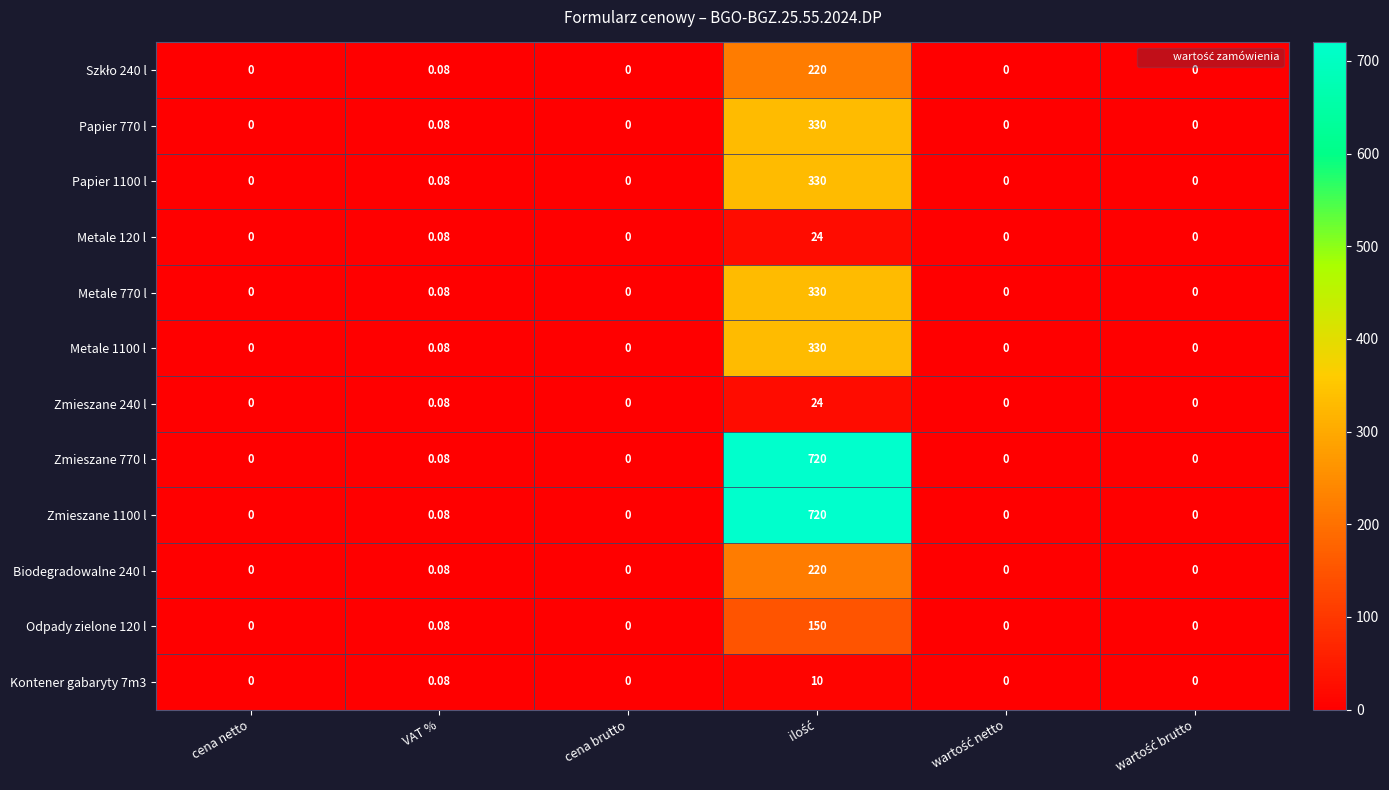

Count the number of categories in the chart.

6